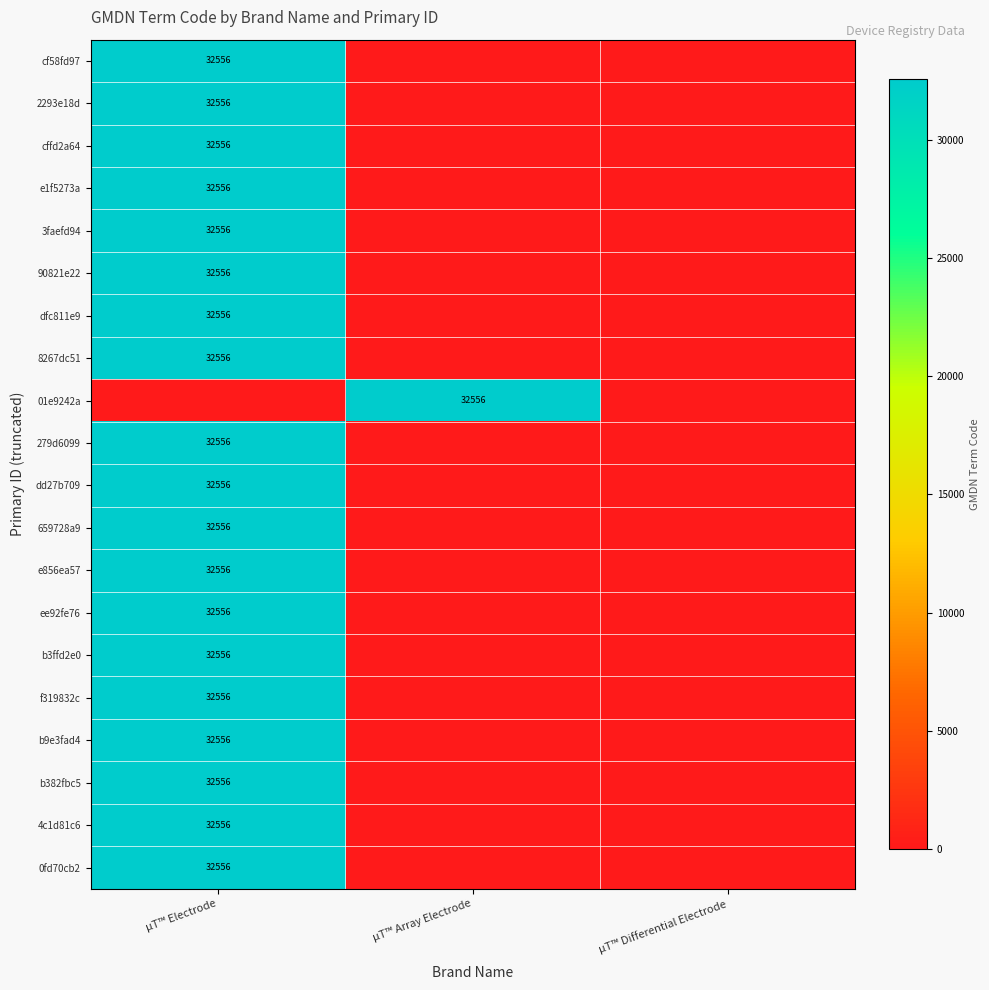

What is the sum of the e856ea57 values at µT™ Differential Electrode and µT™ Electrode?

32556